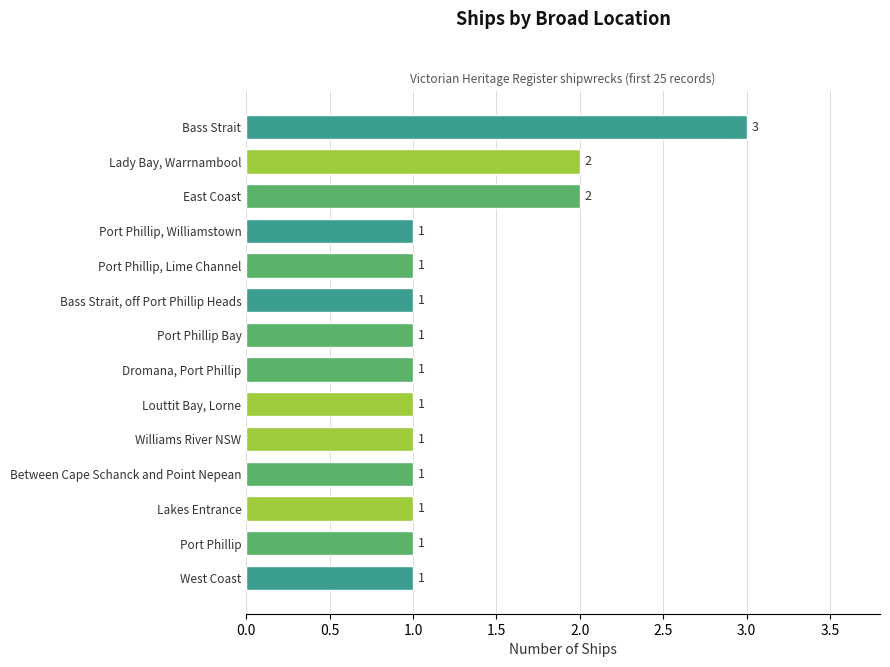

Between East Coast and Williams River NSW, which is larger?

East Coast